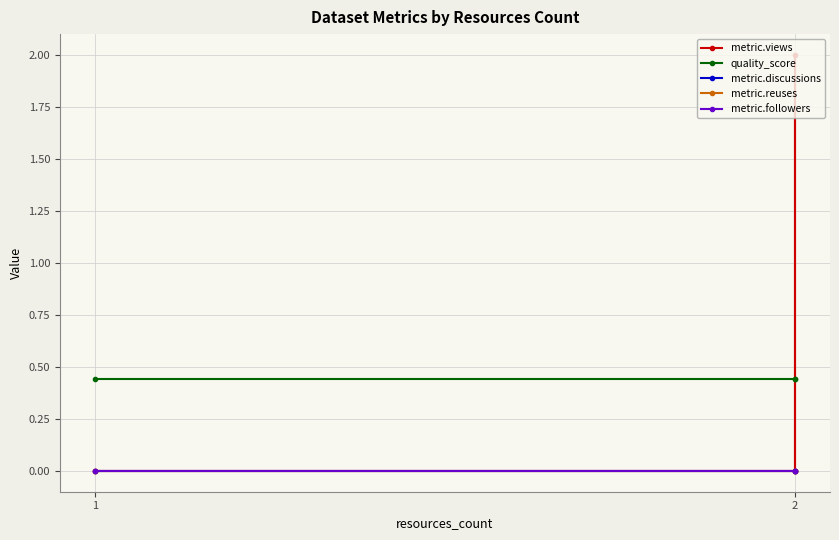

Which series has the largest total across all categories?

metric.views